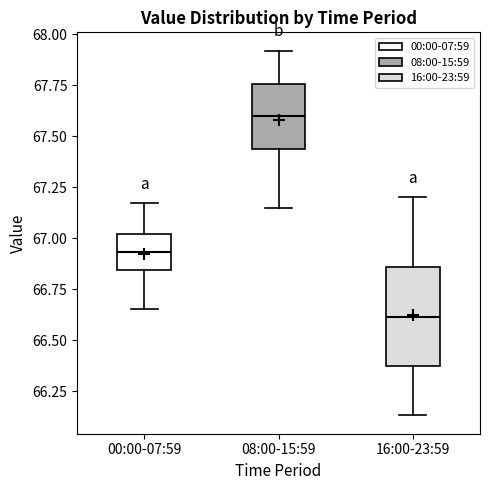

Where does the upper whisker of the box for 08:00-15:59 end on the y-axis? The values are not printed on the chart, so give them approximately, as read against the axis.

67.90